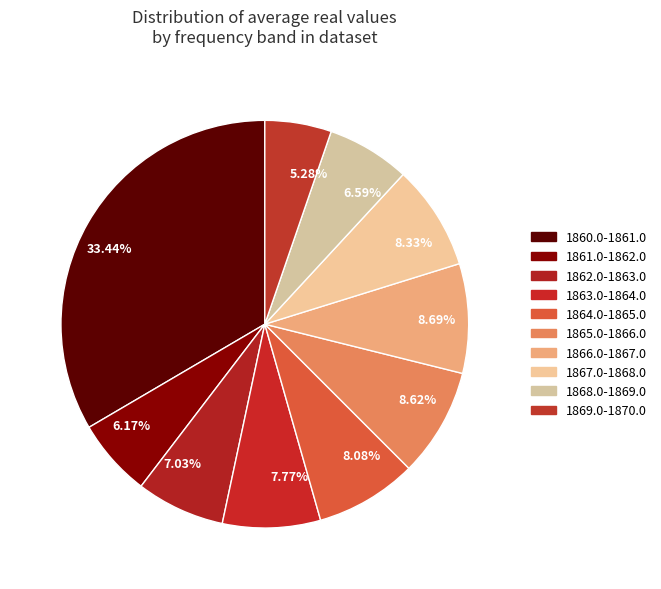

Does any single category account for the majority?

No